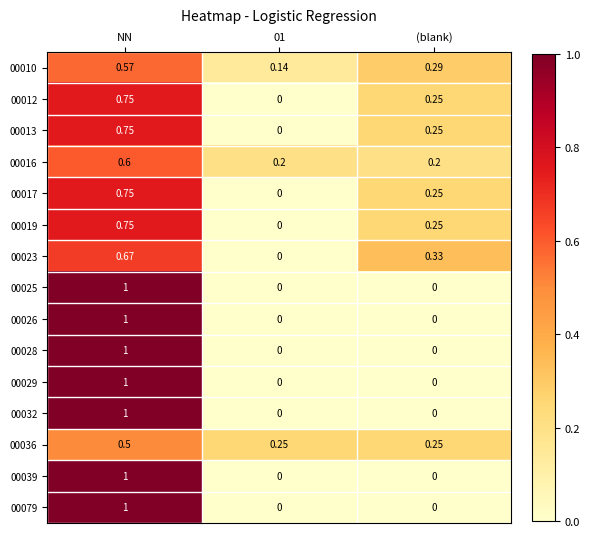

What is the greatest value displayed?

1.0